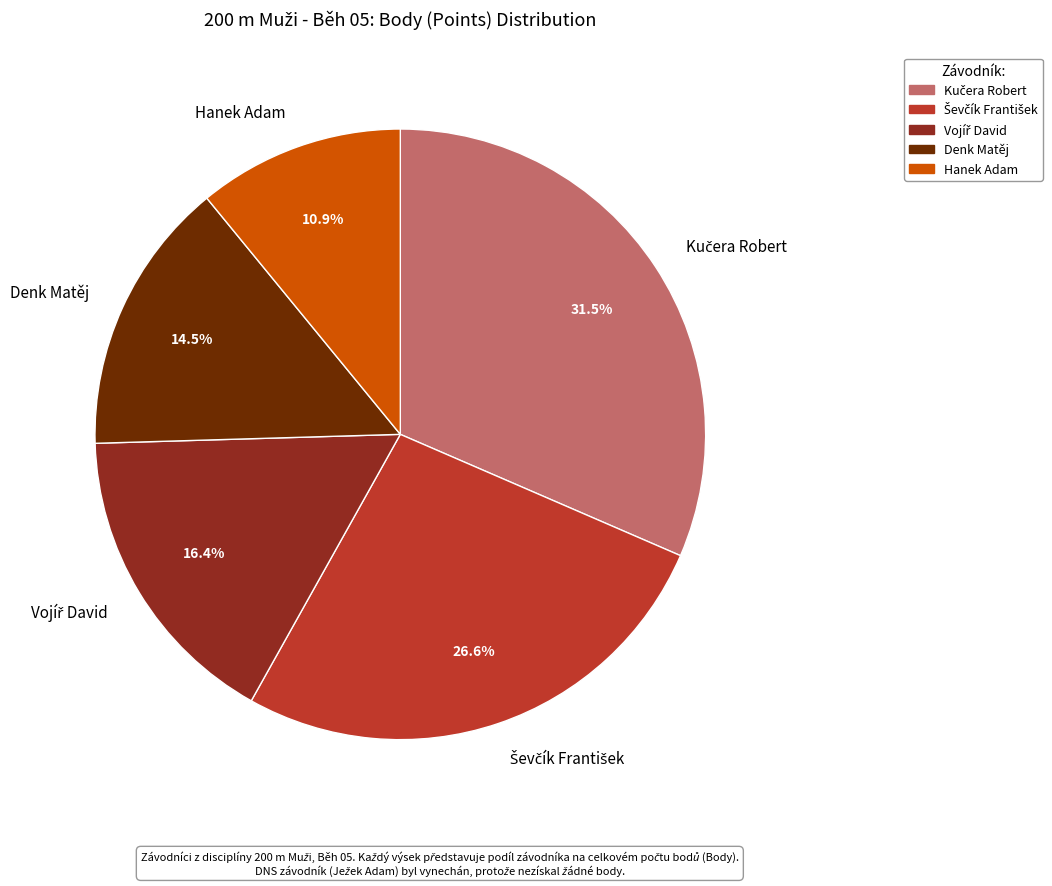

Which category has the smallest portion of the pie?

Hanek Adam